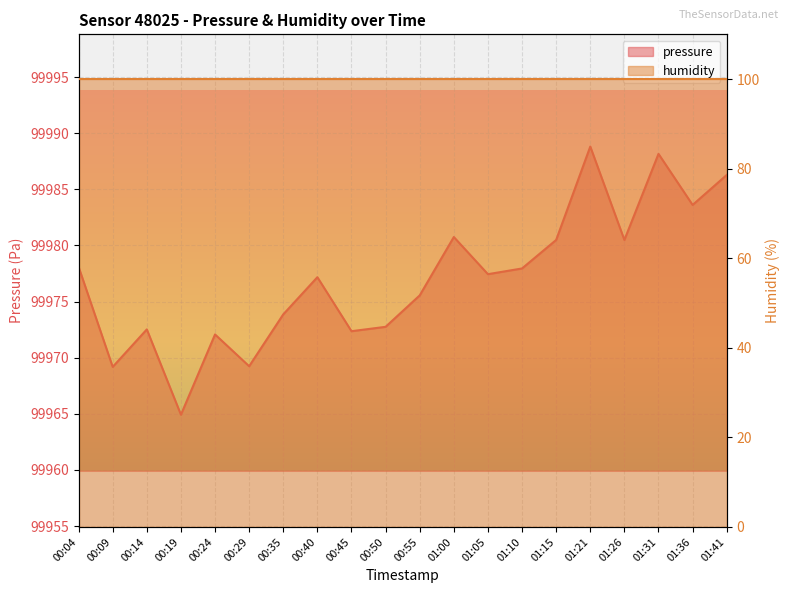

Which label corresponds to the largest value in the chart?

01:21